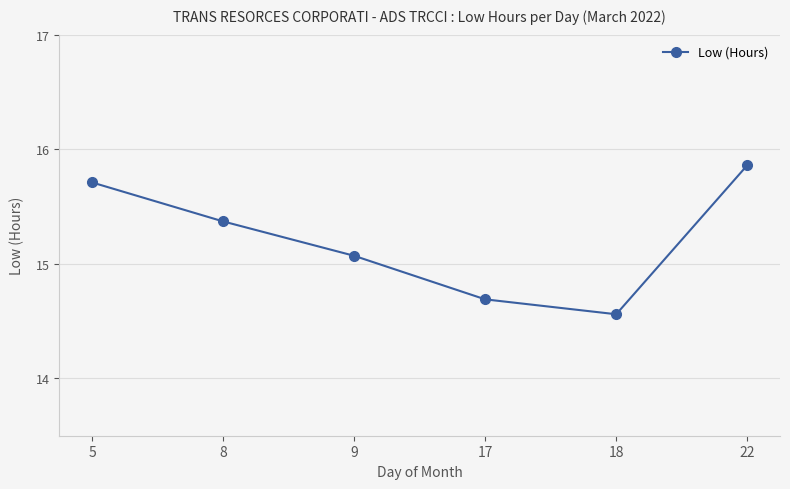

Approximately how many times larger is the value at 22 compared to 17?

1.1